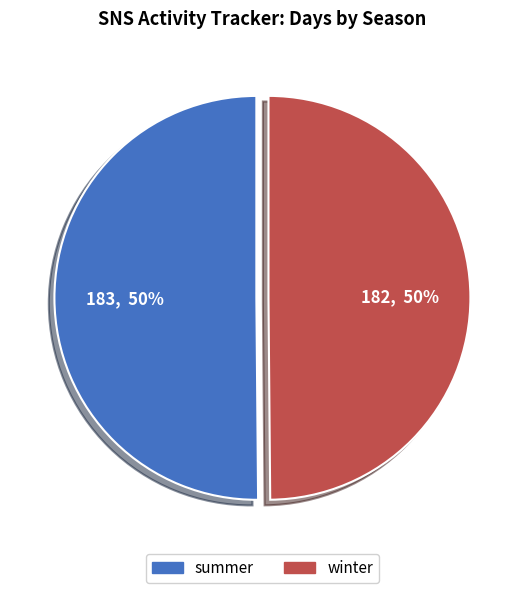

Combined, do summer and winter account for over 50%?

Yes